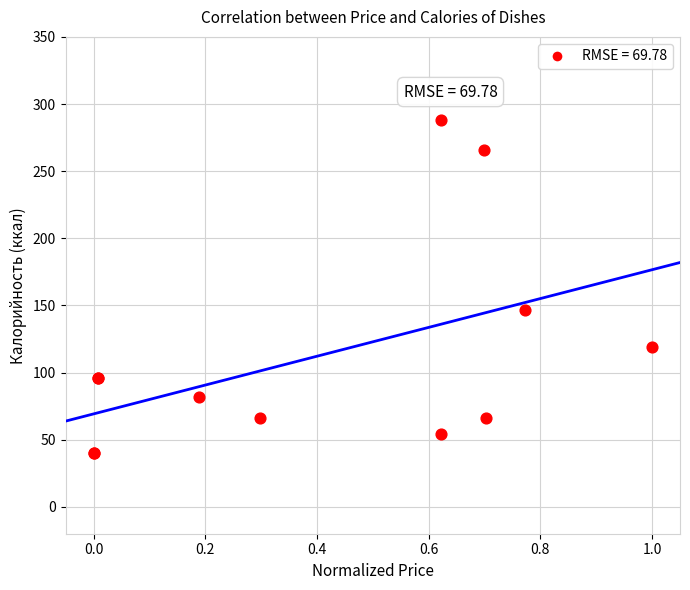

What Y value in the scatter plot is closest to 164?

146.4